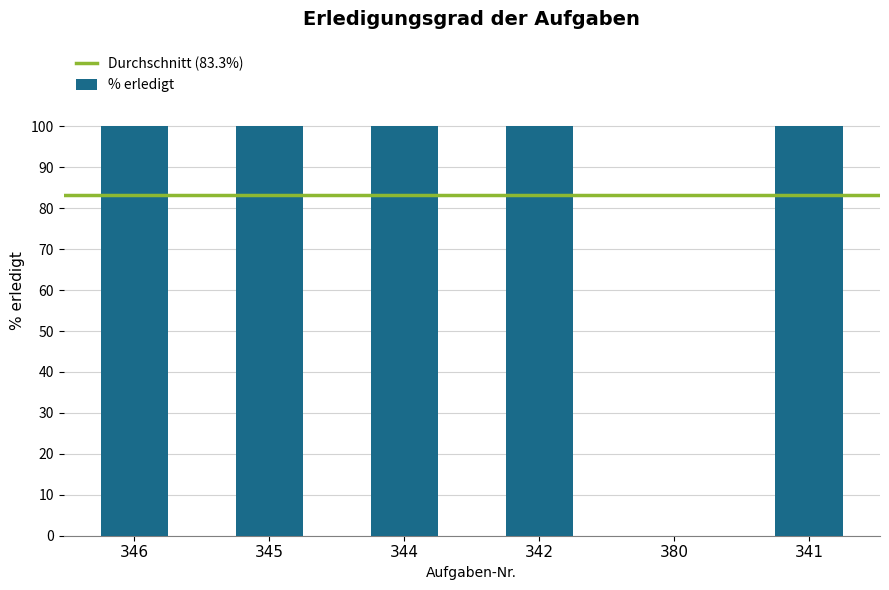

The value at 344 is 176. True or false?

False